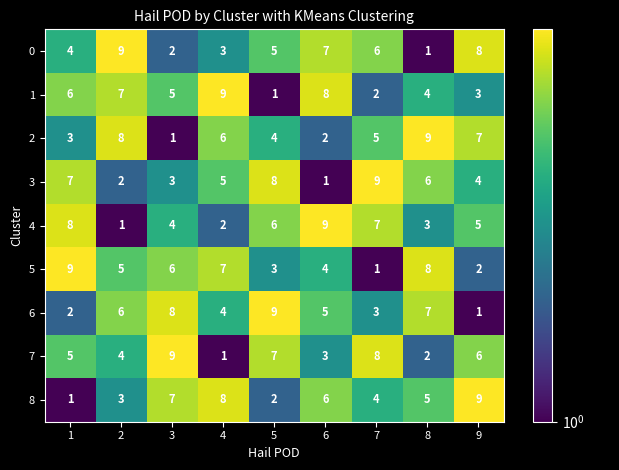

What is the greatest value displayed?

9